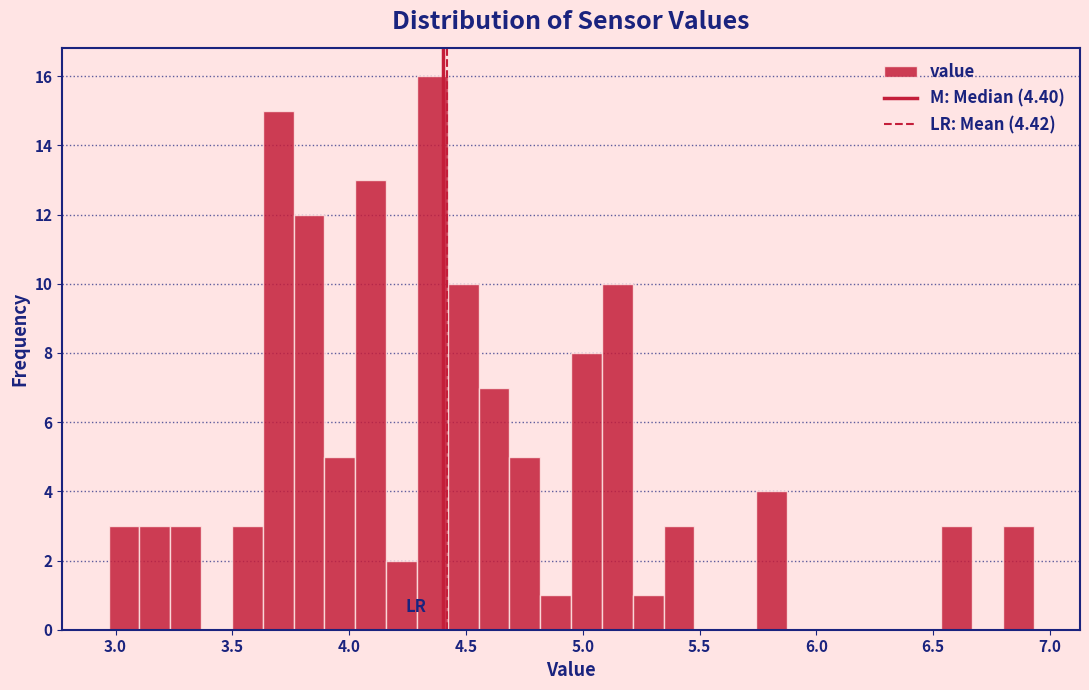

Read against the x-axis, roughly where is the centre of the tallest bar?

4.35